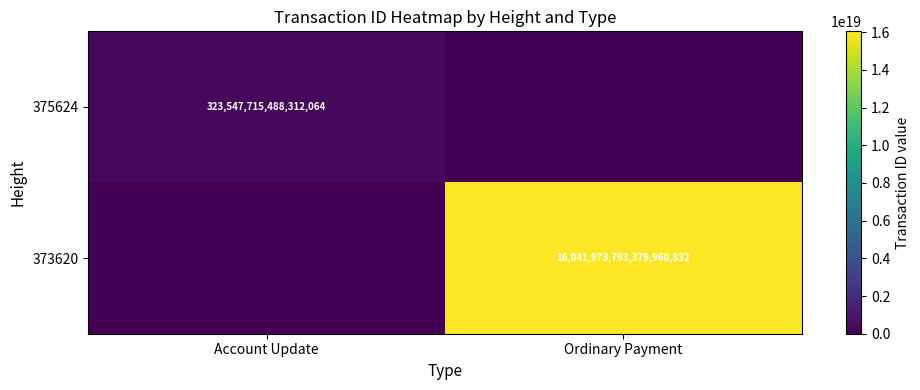

Is it true that 373620 equals 16041973793379960832 at Ordinary Payment?

True